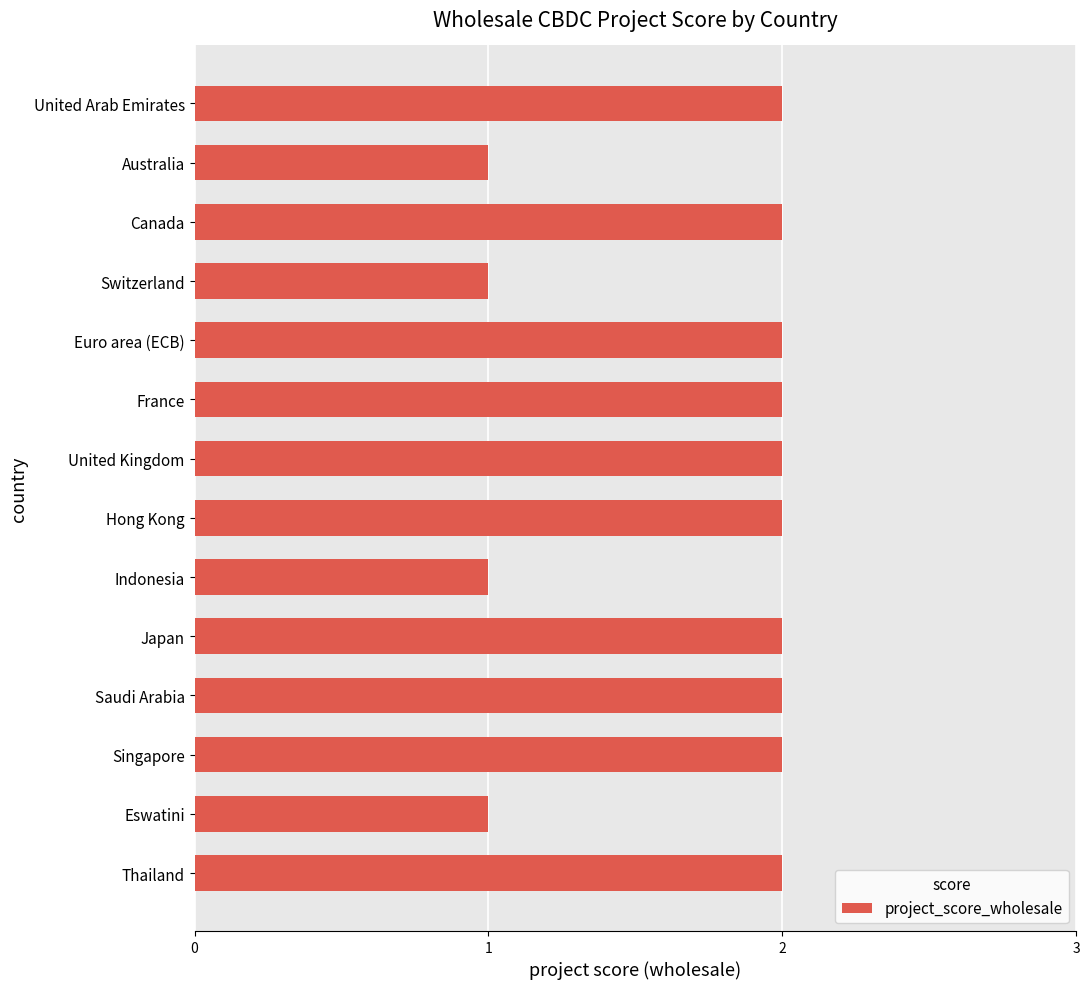

How many bars are there in total?

14